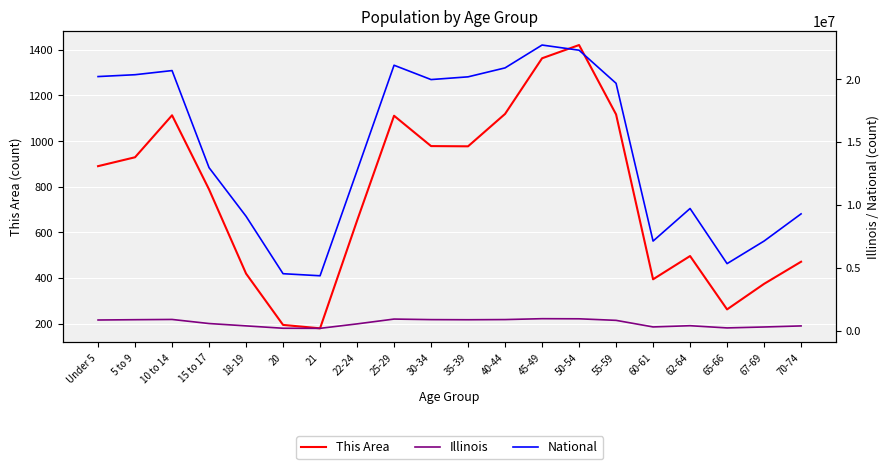

At which label is Illinois closest to 556444?

15 to 17